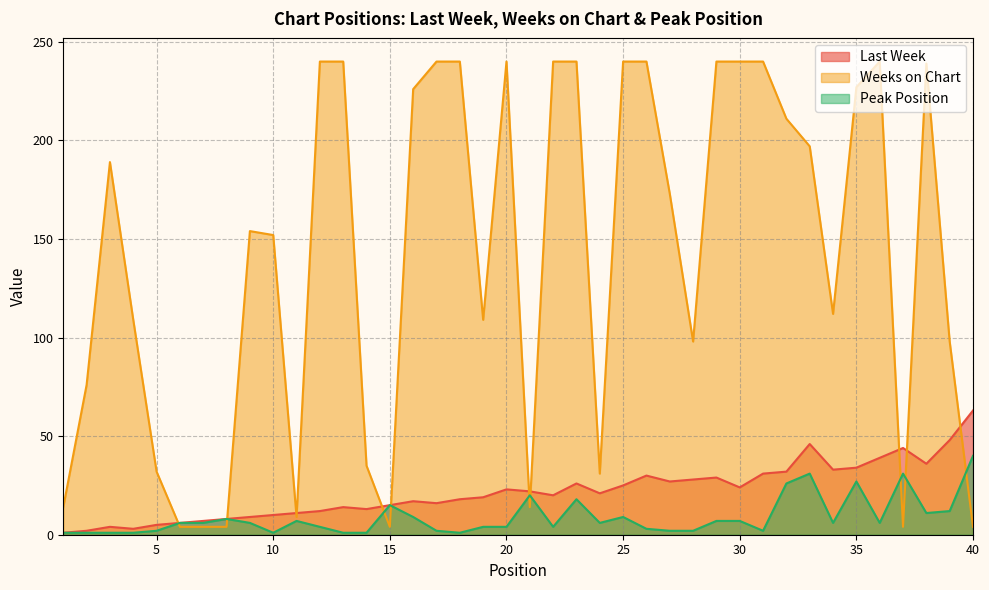

Rank the series at 17 from highest to lowest value.

Weeks on Chart, Last Week, Peak Position